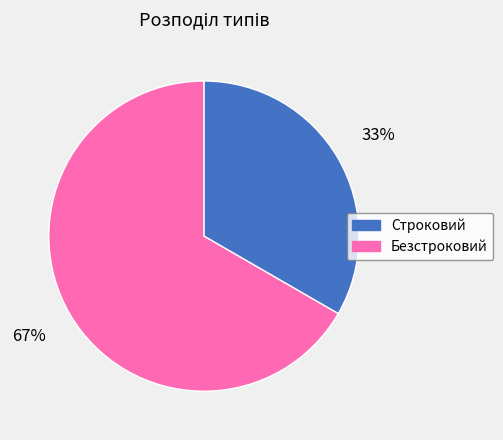

To the nearest percent, what portion does Строковий represent?

33%